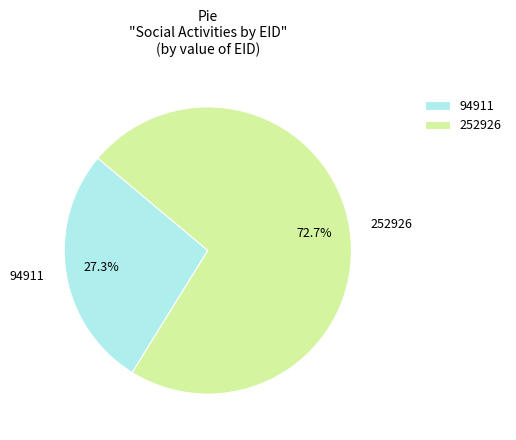

To the nearest percent, what is the combined percentage of 252926 and 94911?

100%